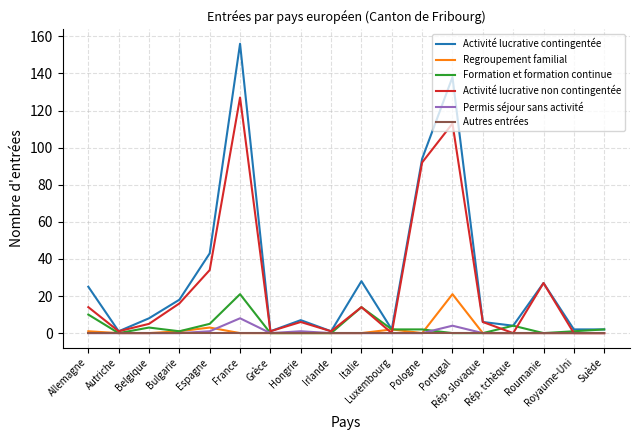

True or false: Activité lucrative contingentée has more than 0 interior local peaks.

True